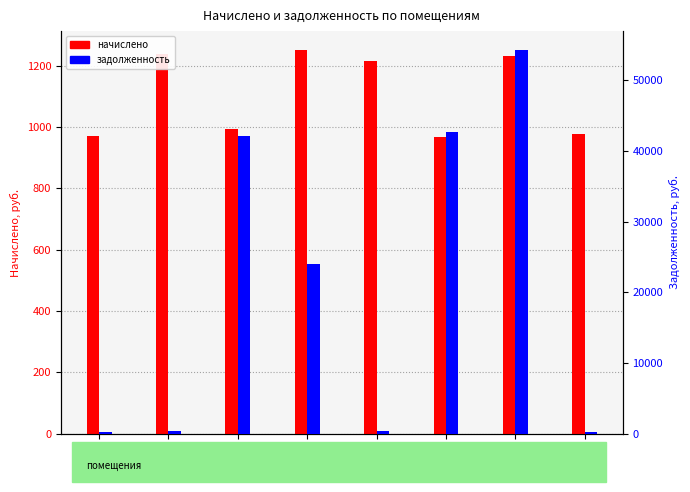

Reading left to right, extract all data points from this chart.

начислено: 971.1	1237.5	993.1	1250.7	1215.5	968.9	1230.9	977.7
задолженность: 293.7	374.3	42079.1	23961.7	367.6	42703.2	54252.4	295.7